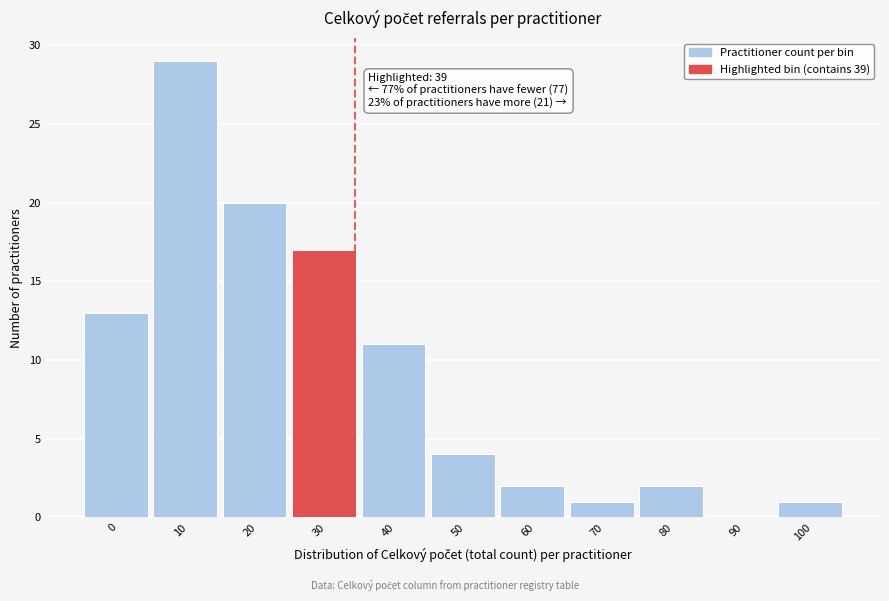

Reading left to right, transcribe all the data shown in this chart.

0=13	10=29	20=20	30=17	40=11	50=4	60=2	70=1	80=2	90=0	100=1